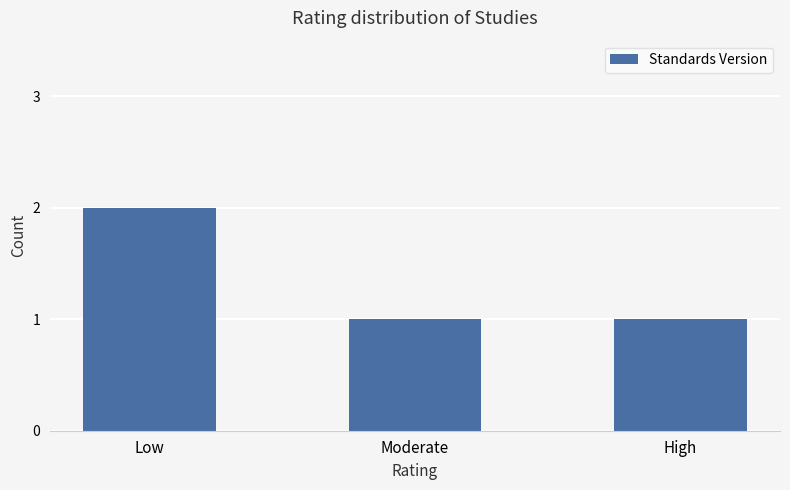

What is the maximum value shown in the chart?

2